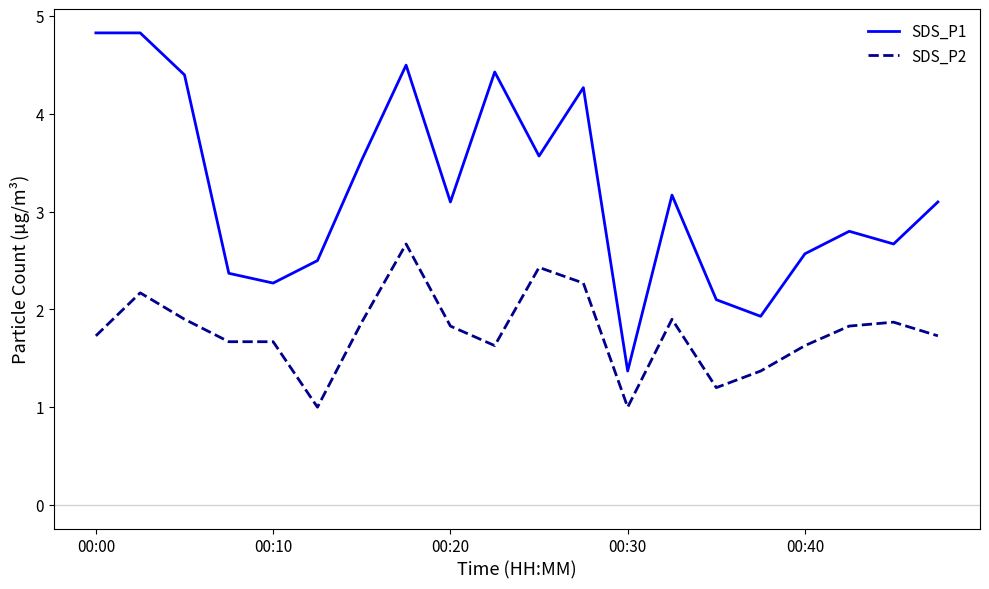

True or false: SDS_P1 and SDS_P2 intersect in this chart.

False